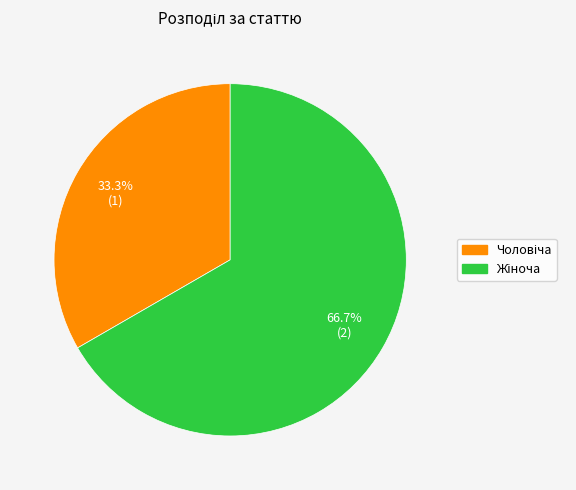

How many segments does this pie chart have?

2